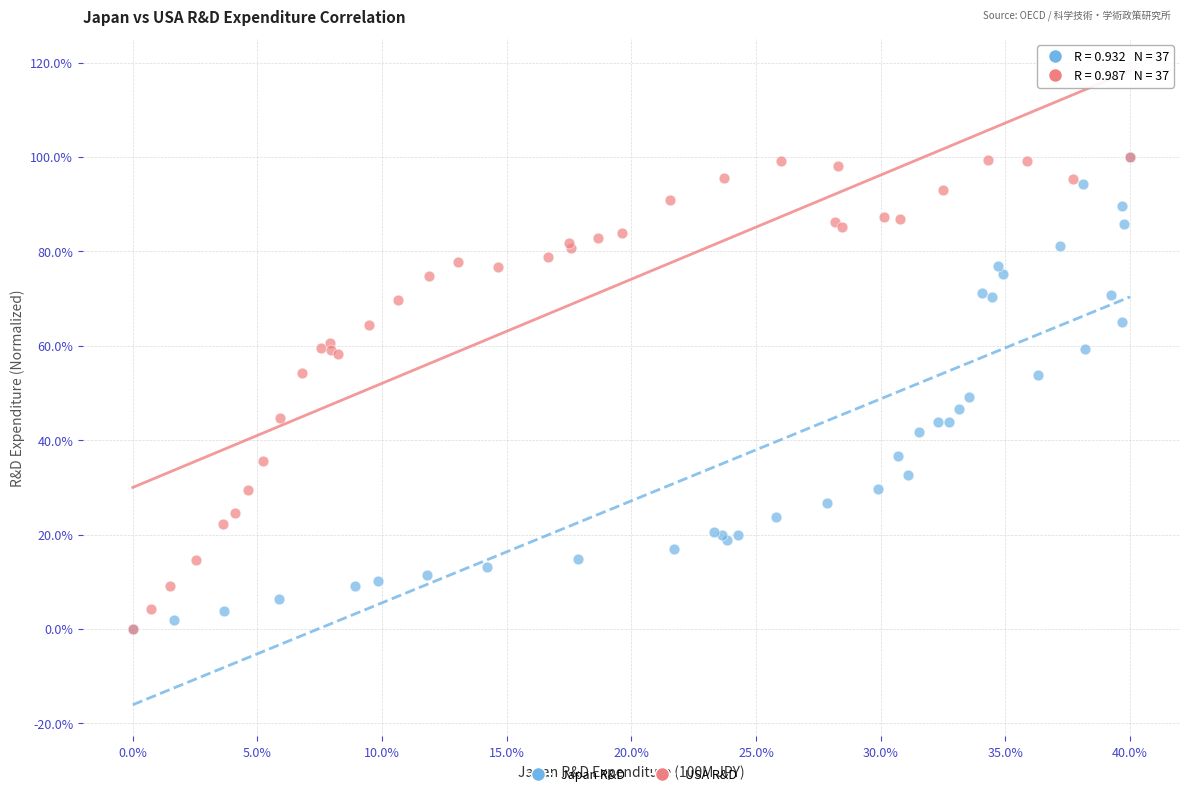

What are all the series names shown in the legend?

Japan R&D, USA R&D